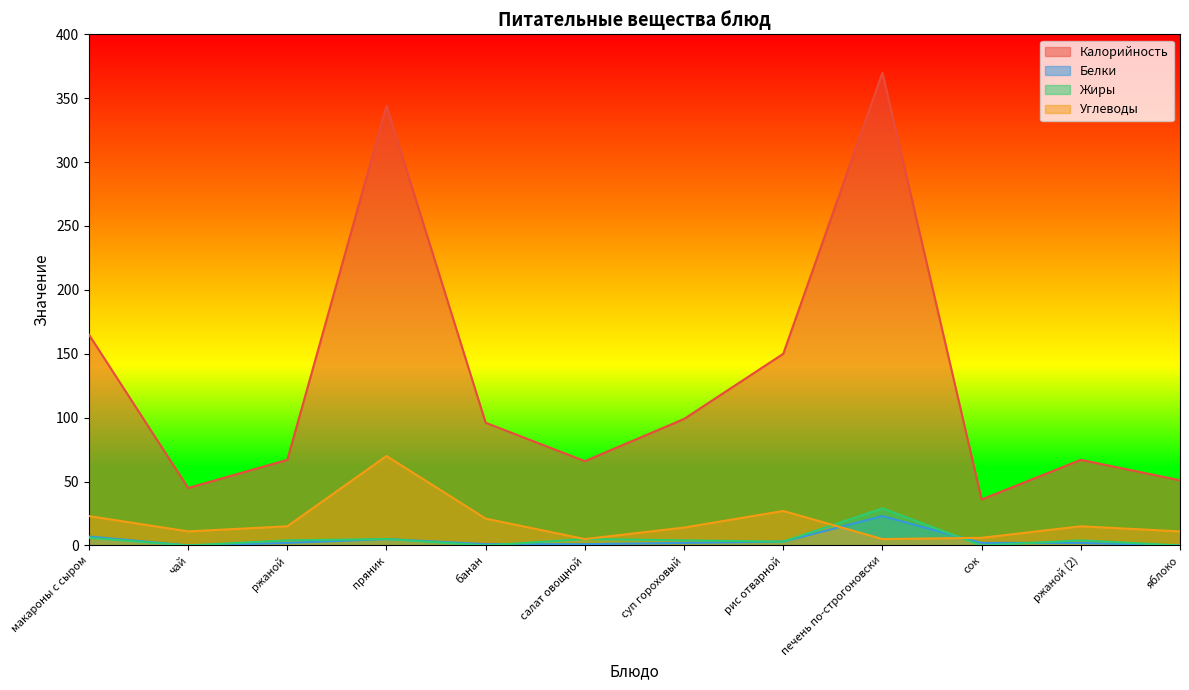

What are all the series names shown in the legend?

Калорийность, Белки, Жиры, Углеводы